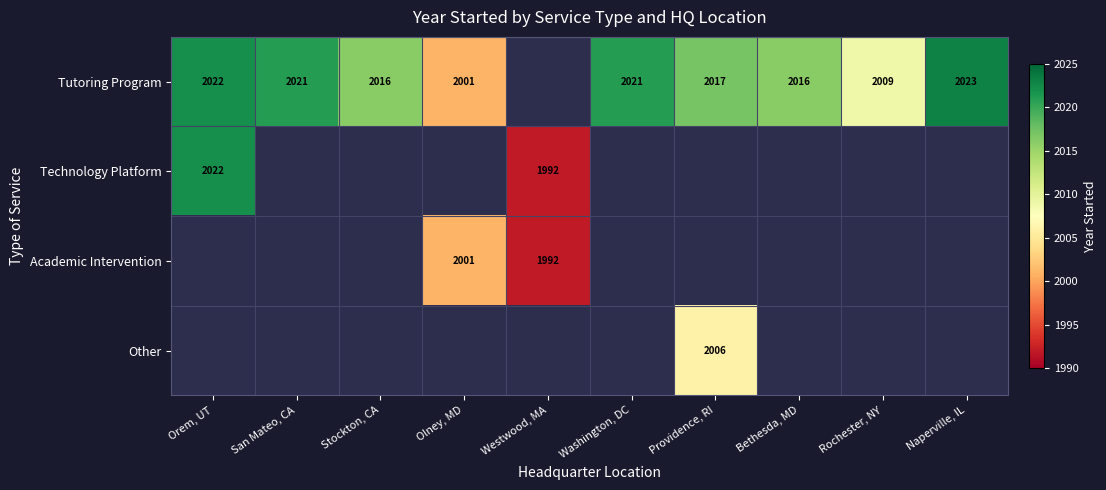

True or false: Tutoring Program has a value of 1346 at Orem, UT.

False